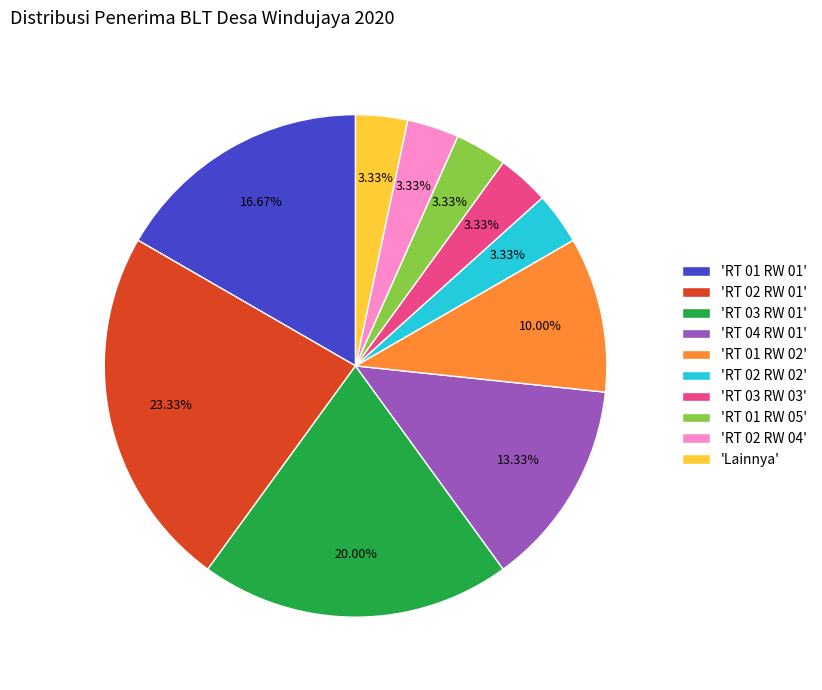

Approximately how many times larger is the value at 'RT 02 RW 01' compared to 'RT 04 RW 01'?

1.8